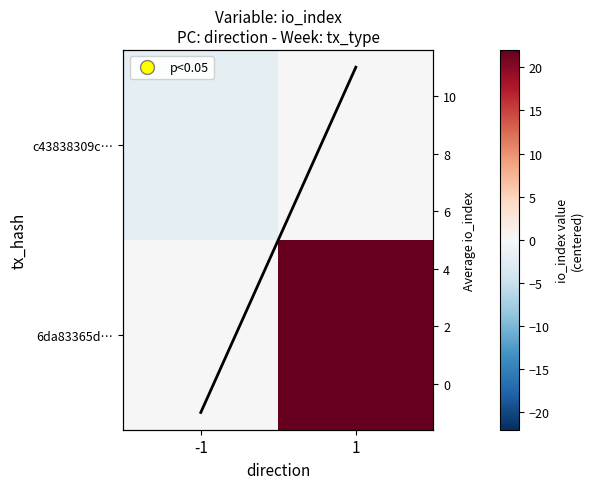

At how many categories does at least one series exceed 15?

1